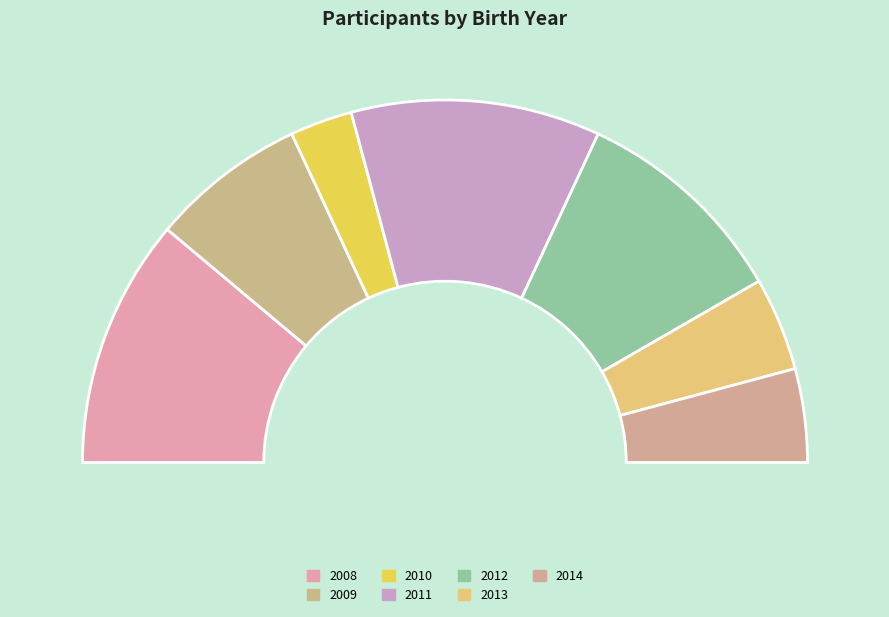

Between 2012 and 2011, which is larger?

2011